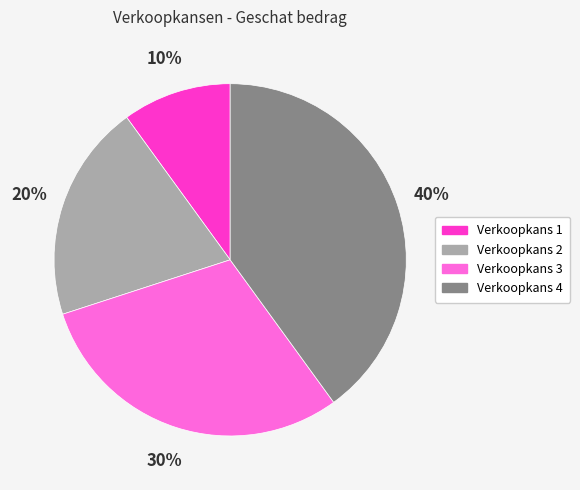

To the nearest percent, what is the average slice percentage?

25%